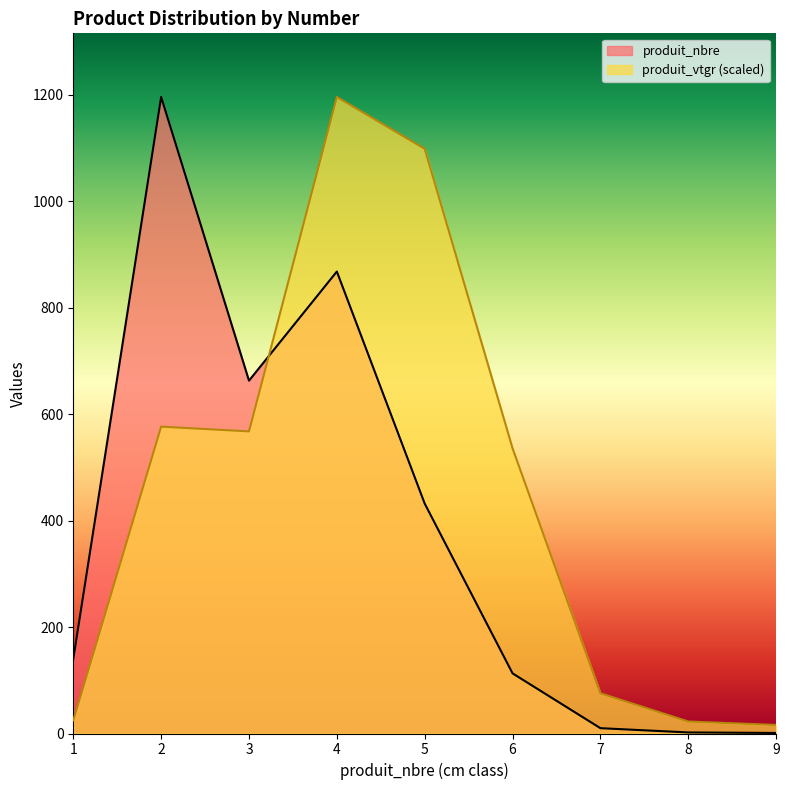

After their last crossing, which series has the higher values: produit_vtgr or produit_nbre?

produit_vtgr